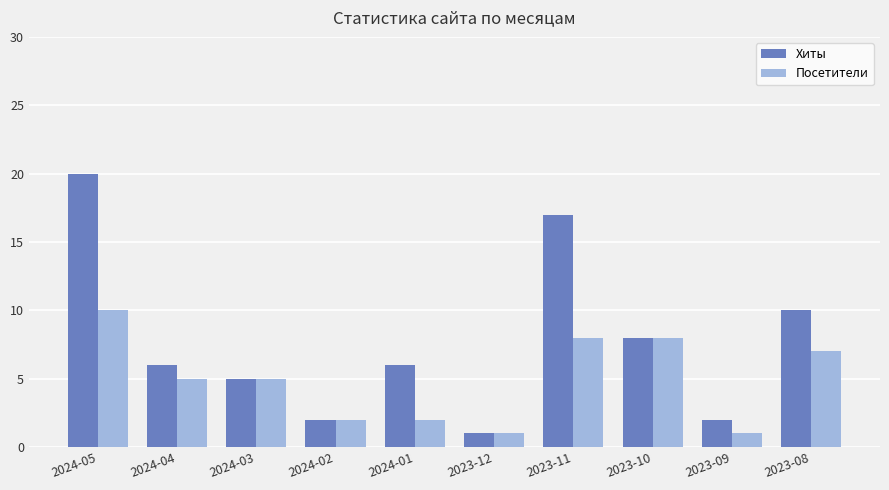

Rank the series by their maximum value, from lowest to highest.

Посетители, Хиты